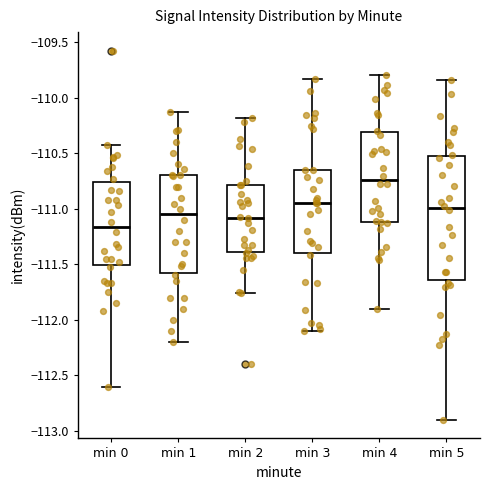

Comparing the boxes themselves (not the whiskers), which one is the tallest?

min 5